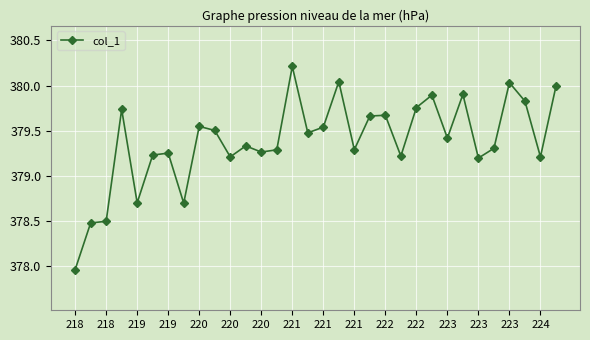

True or false: there are more than 1 points higher than both neighbors.

True